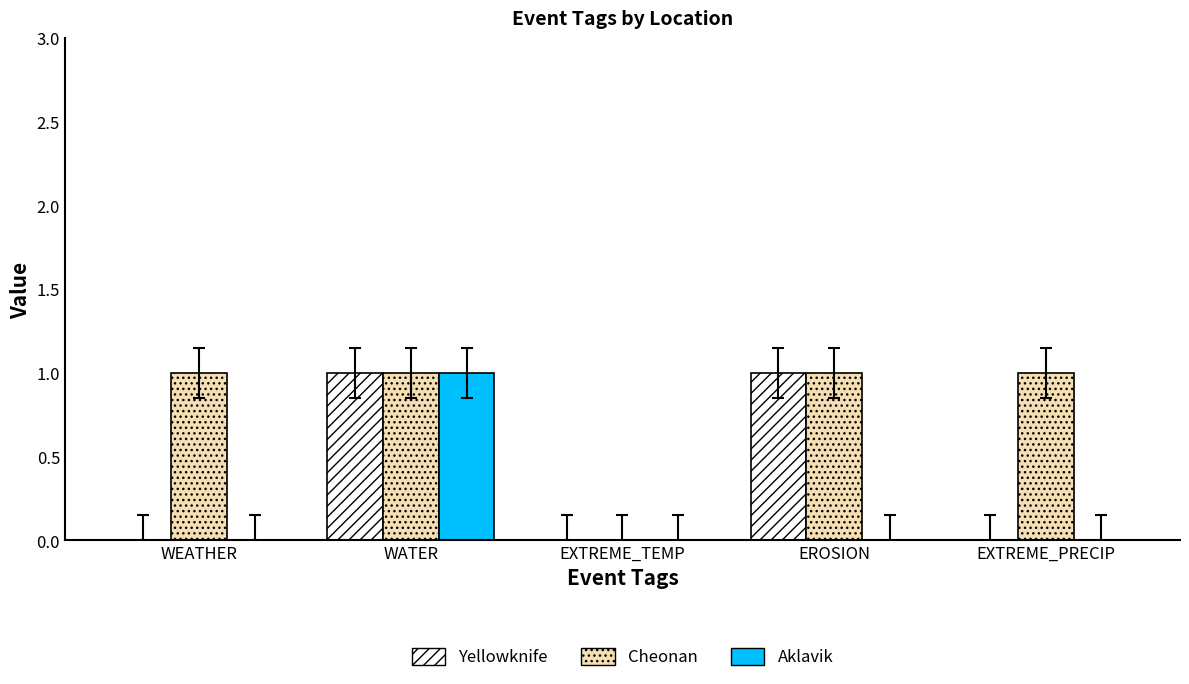

At which category is the sum across all series the highest?

WATER